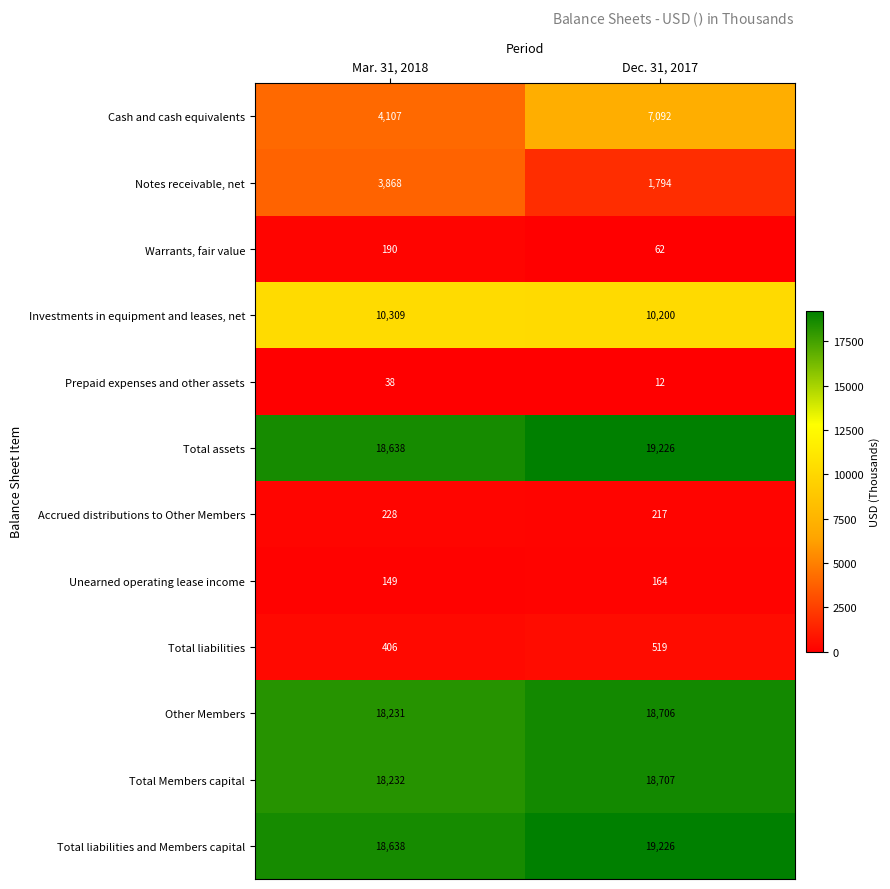

How many data points does each series have?

2